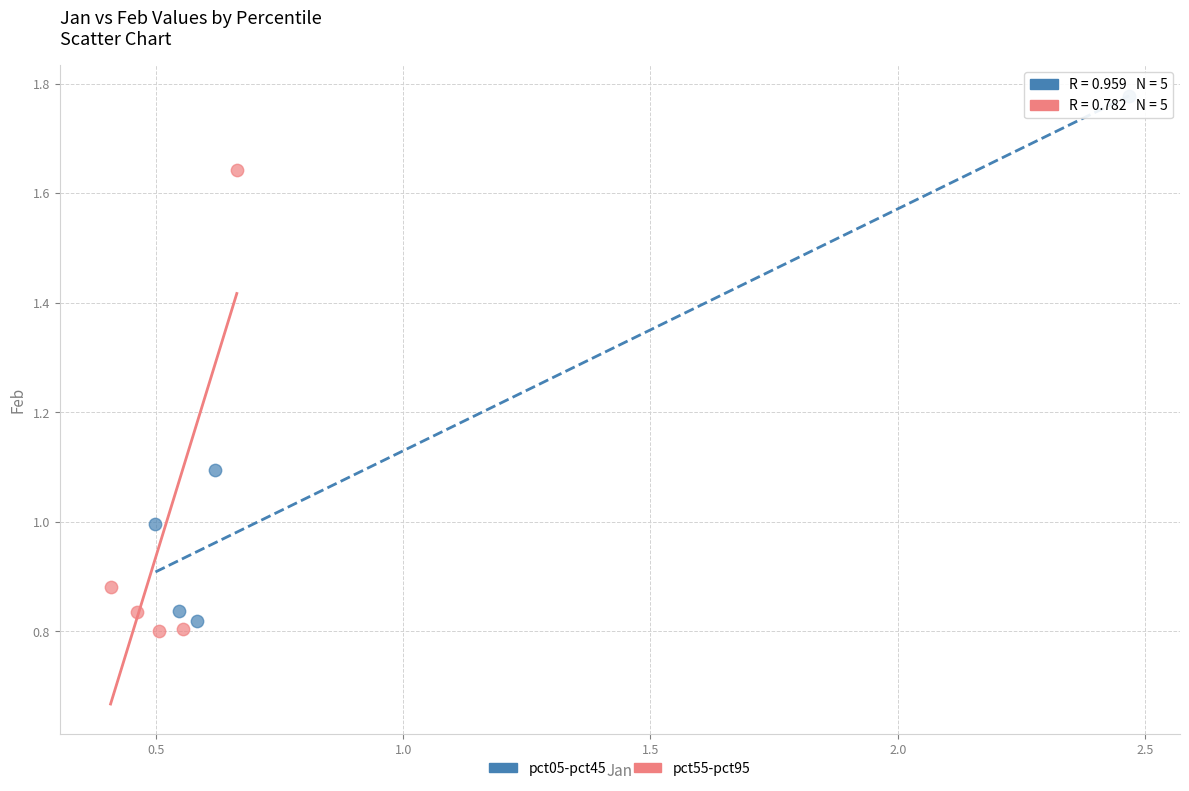

Which series contains the highest Y value?

pct05-pct45